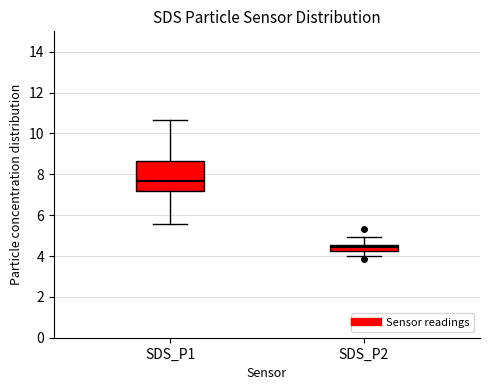

Which box is the tallest, from its lower edge to its upper edge?

SDS_P1